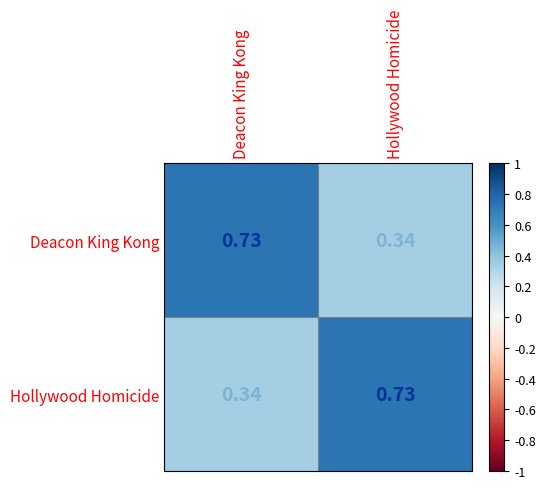

At which label does Deacon King Kong reach its minimum?

Hollywood Homicide